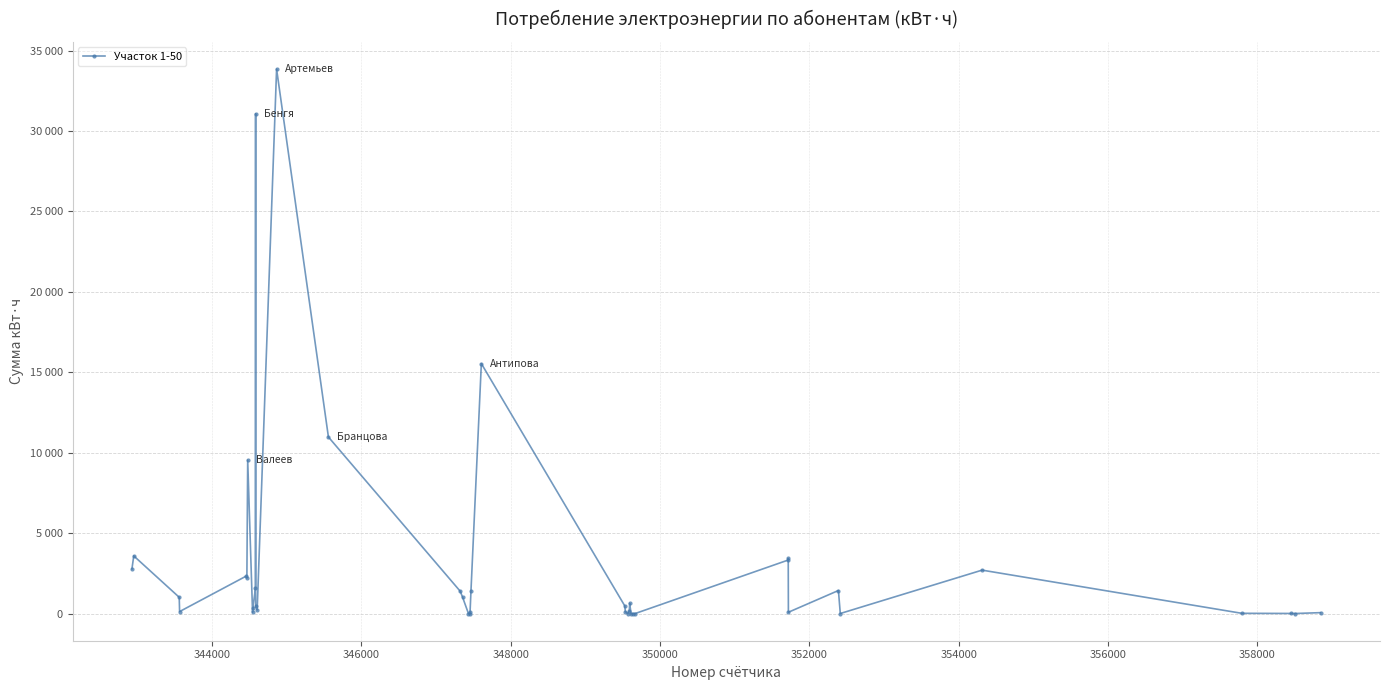

Is this an area chart (filled region under the line)?

No